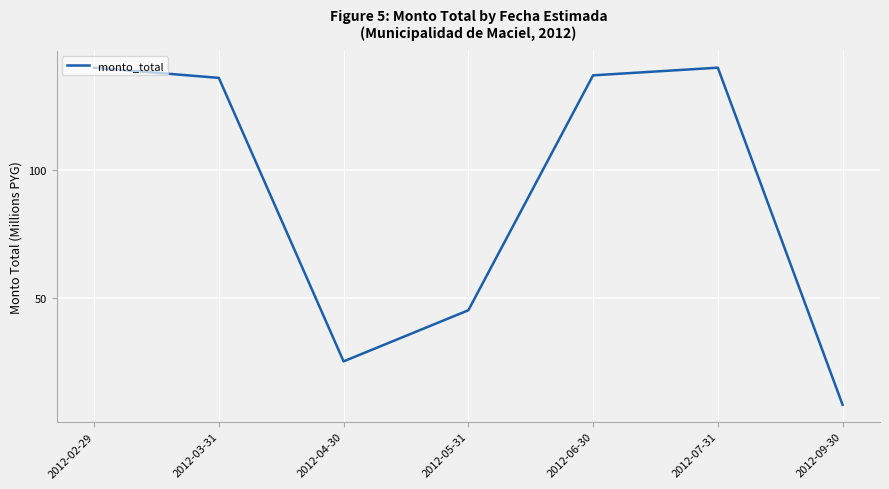

Reading right to left, list all the values displayed in this chart.

8	140	137	45	25	136	140